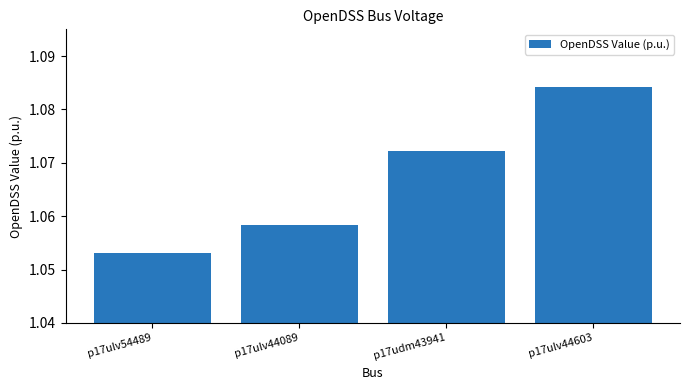

The value at p17ulv44089 is 1.7. True or false?

False